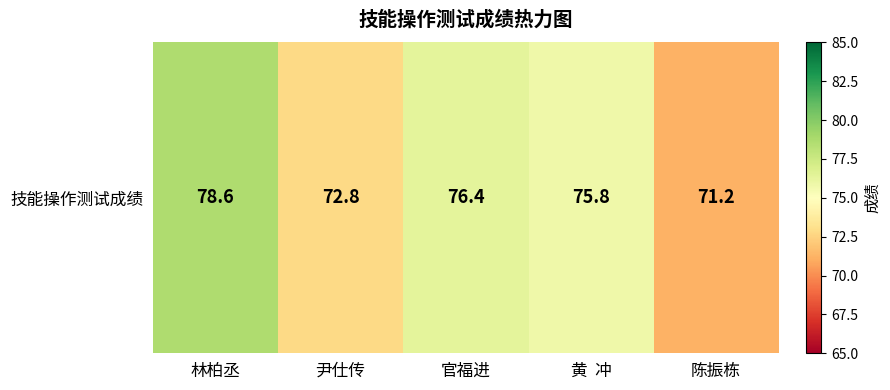

Rank the categories by value from highest to lowest.

林柏丞, 官福进, 黄  冲, 尹仕传, 陈振栋